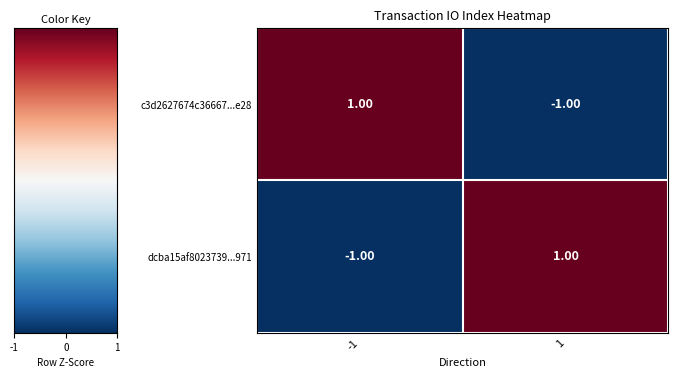

Rank the series at -1 from lowest to highest value.

dcba15af8023739...971, c3d2627674c36667...e28